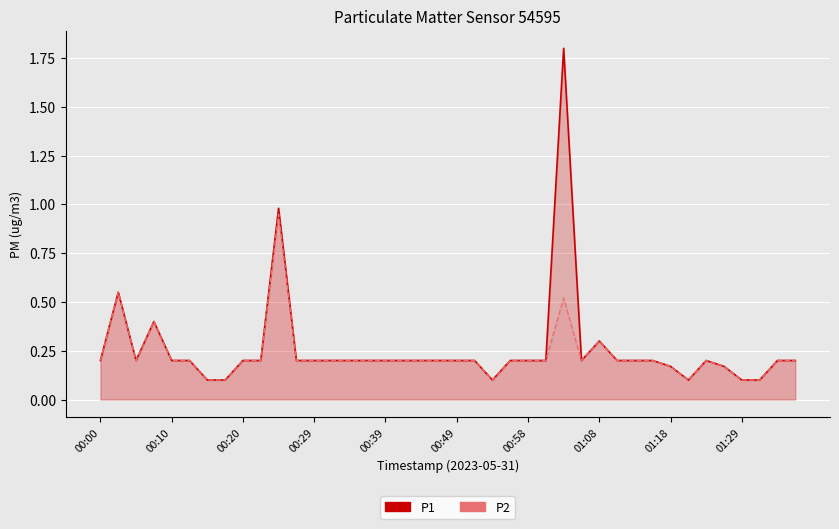

How many data points does each series have?

40